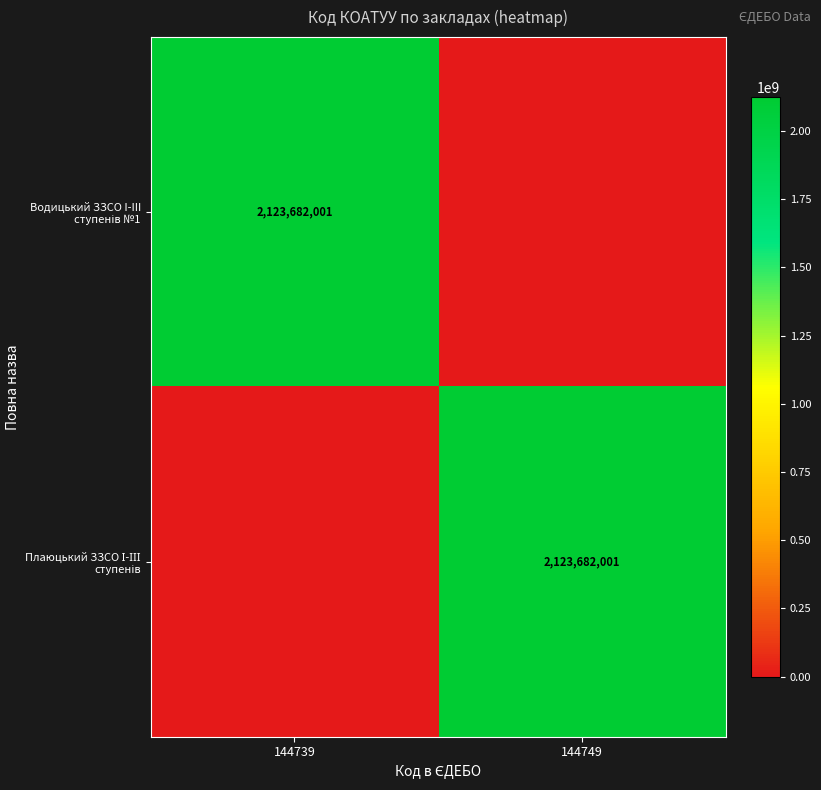

What is the total value across all series at 144749?

2123682001